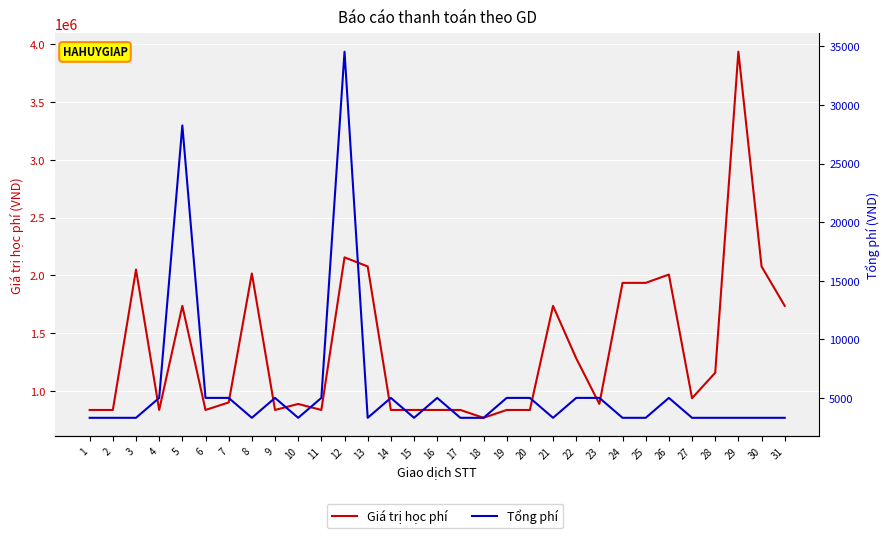

In Tổng phí, how many points are higher than both neighbors (excluding endpoints)?

6